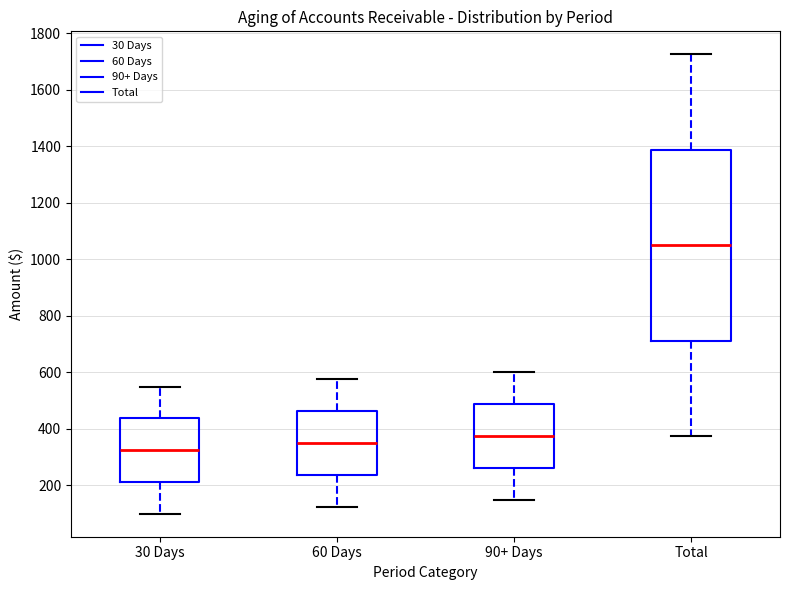

Which box is the tallest, from its lower edge to its upper edge?

Total